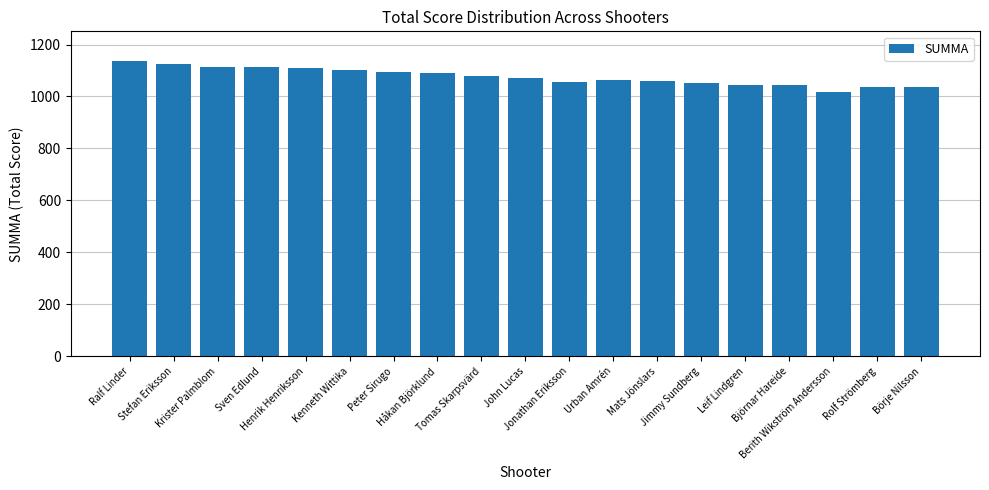

Which has a higher value, Tomas Skarpsvärd or Henrik Henriksson?

Henrik Henriksson